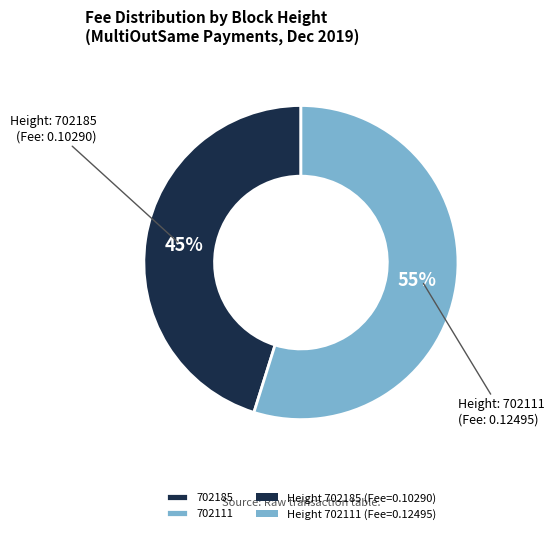

Does any single category account for the majority?

Yes